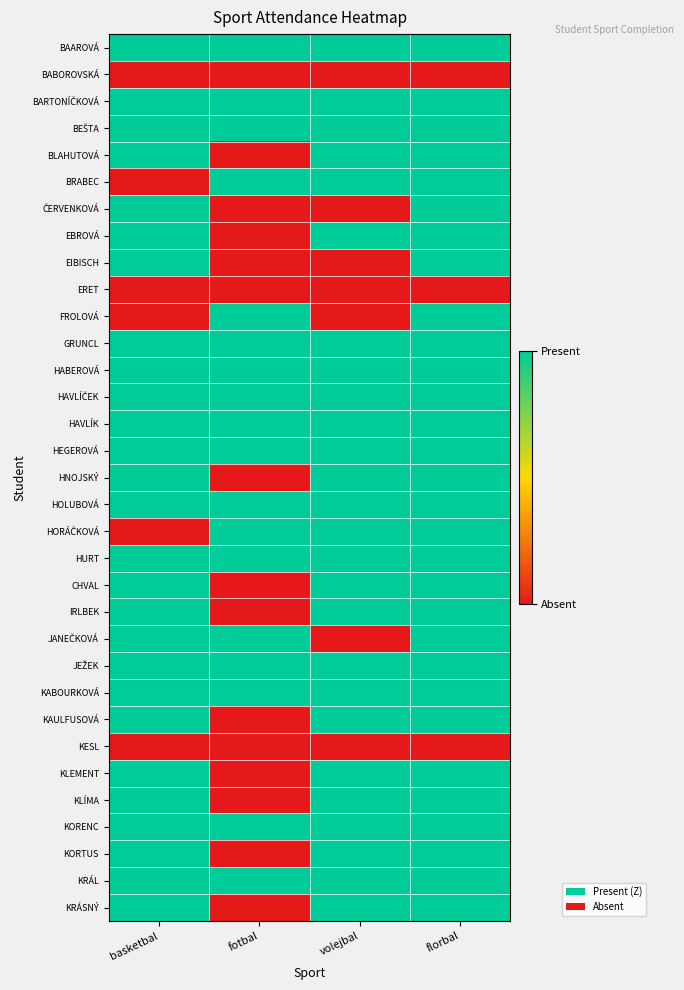

What is the spread (max minus min) of values at basketbal?

1